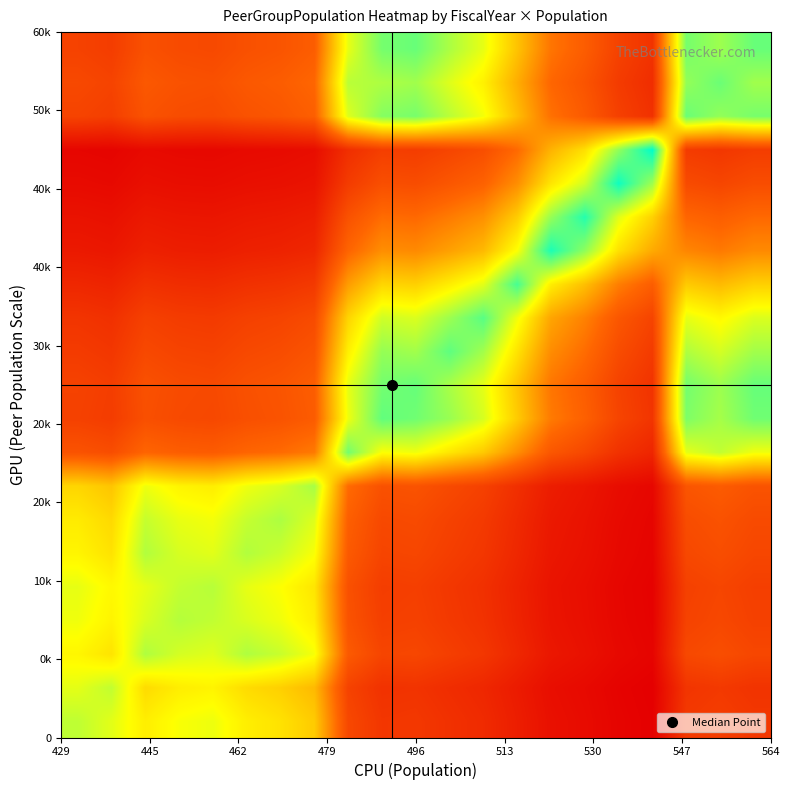

How many distinct data groups are displayed?

21